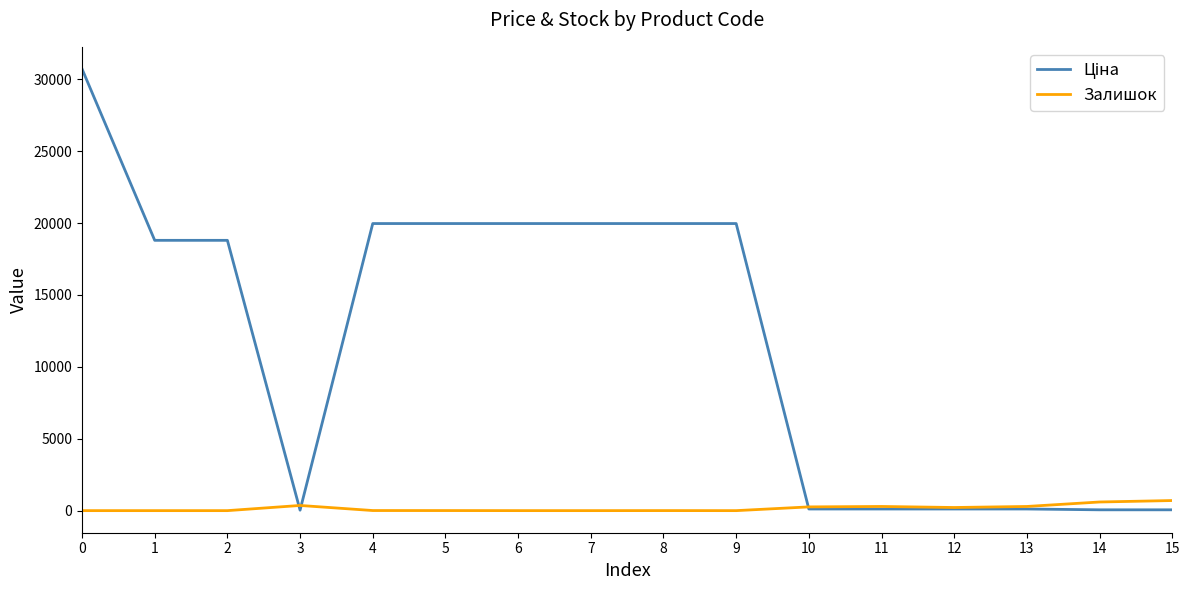

What is the greatest value displayed?

30717.1